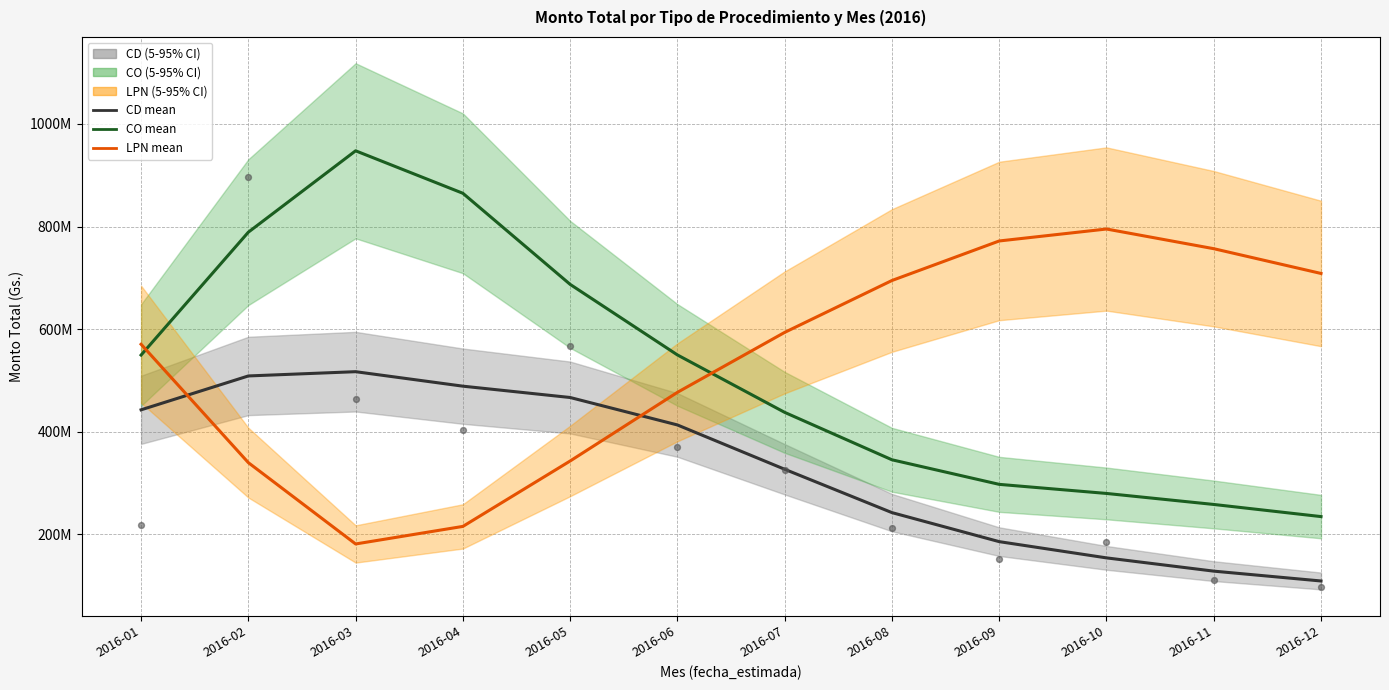

What is the total value across all series at 2016-05?

1497427319